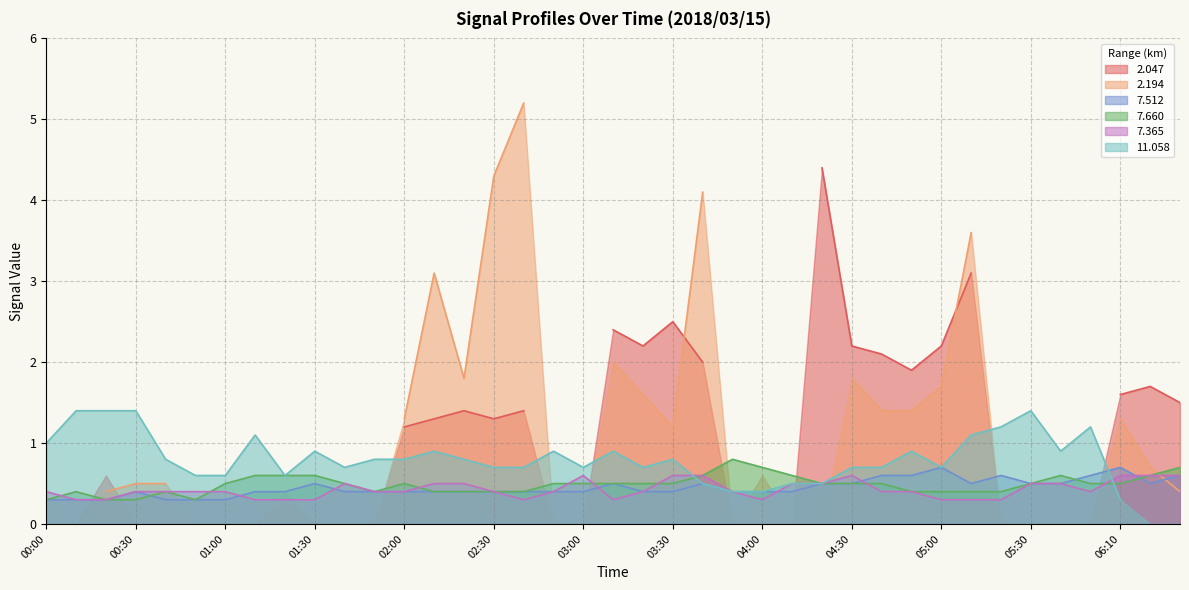

How many data points does each series have?

39